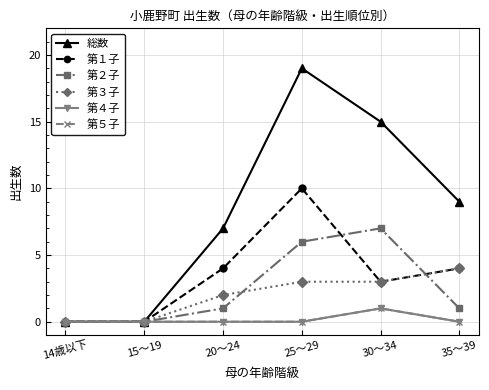

Is it true that 第５子 equals 0 at 15～19?

True